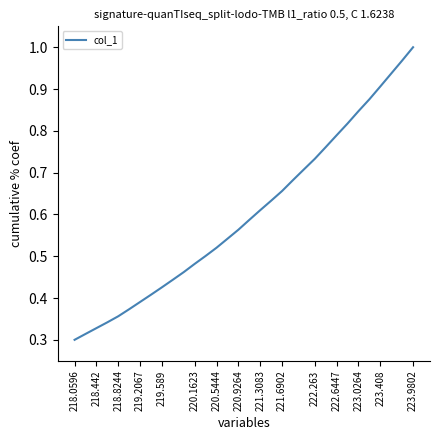

What is the greatest value displayed?

1.0